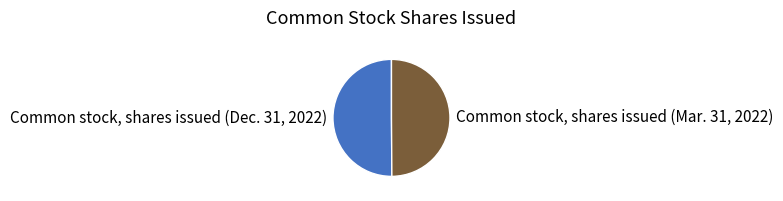

Combined, do Common stock, shares issued (Dec. 31, 2022) and Common stock, shares issued (Mar. 31, 2022) account for over 50%?

Yes